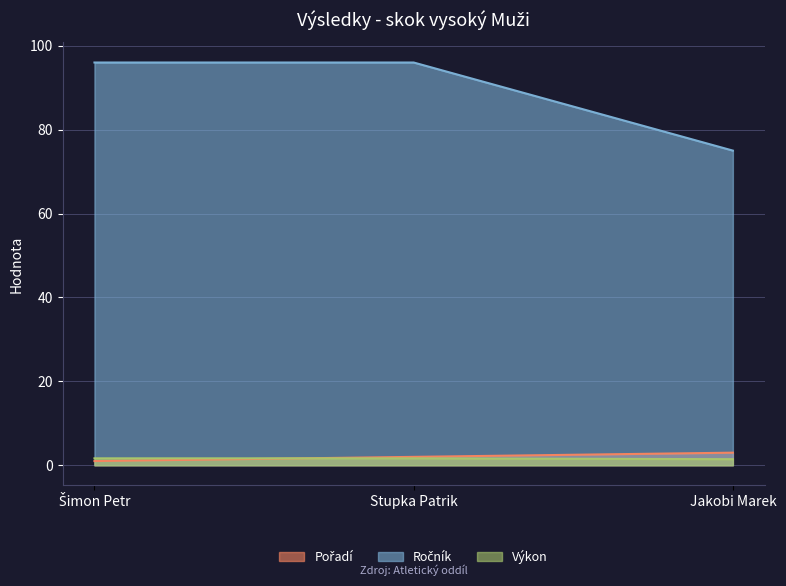

What are all the series names shown in the legend?

Pořadí, Ročník, Výkon